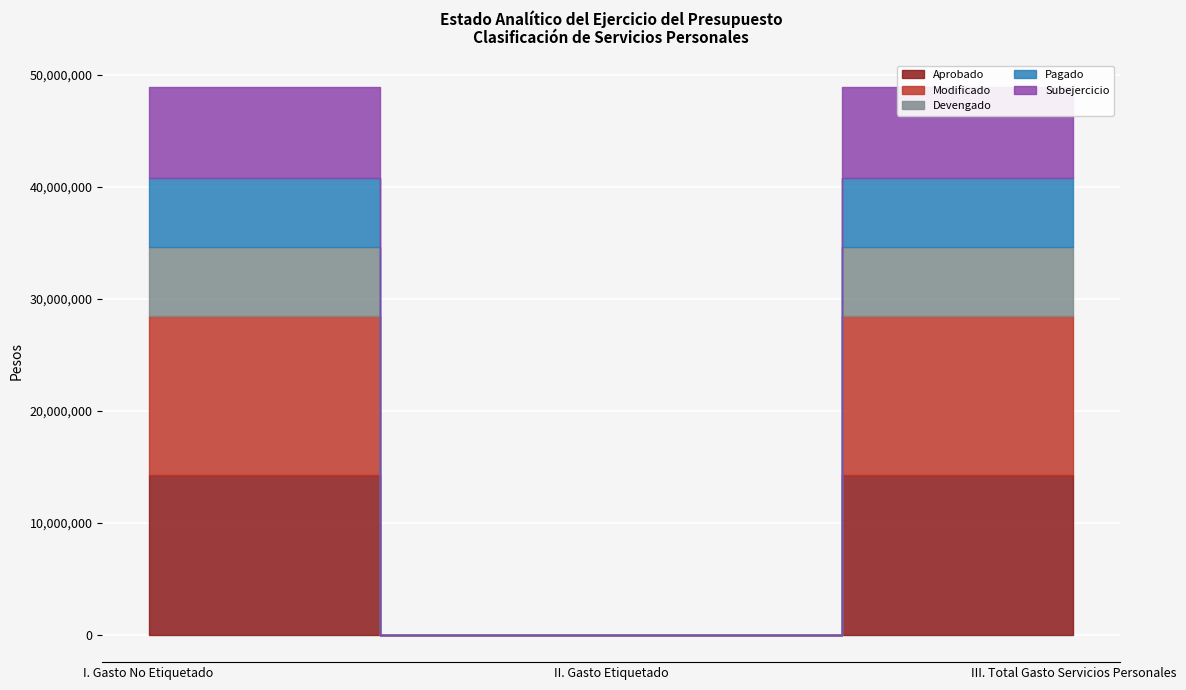

True or false: Aprobado has a value of 6349772.5 at II. Gasto Etiquetado.

False